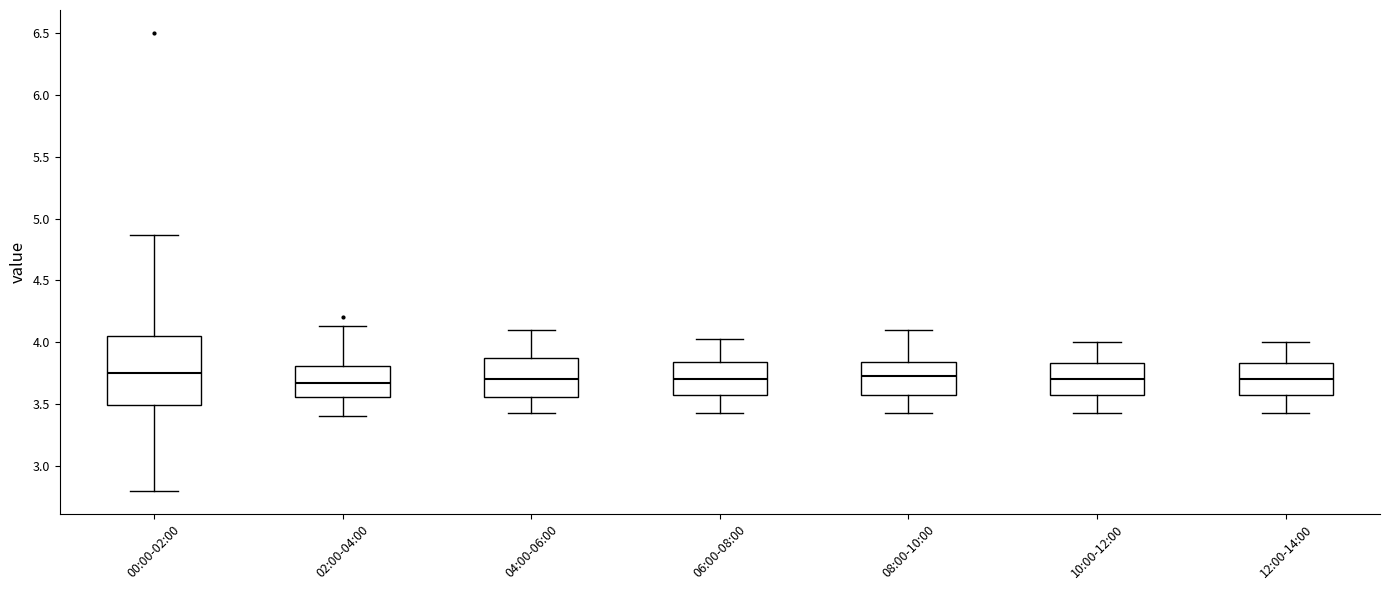

Reading left to right, transcribe this box plot: for each box, give where its median line is, the range the box spans, and where its two whiskers end, as read against the y-axis. The values are not printed on the chart, so give them approximately, as read against the axis.

00:00-02:00: median 3.75, box 3.50 to 4.05, whiskers 2.80 to 4.85
02:00-04:00: median 3.65, box 3.55 to 3.80, whiskers 3.40 to 4.15
04:00-06:00: median 3.70, box 3.55 to 3.85, whiskers 3.45 to 4.10
06:00-08:00: median 3.70, box 3.55 to 3.85, whiskers 3.45 to 4.05
08:00-10:00: median 3.75, box 3.55 to 3.85, whiskers 3.45 to 4.10
10:00-12:00: median 3.70, box 3.55 to 3.85, whiskers 3.45 to 4.00
12:00-14:00: median 3.70, box 3.55 to 3.85, whiskers 3.45 to 4.00